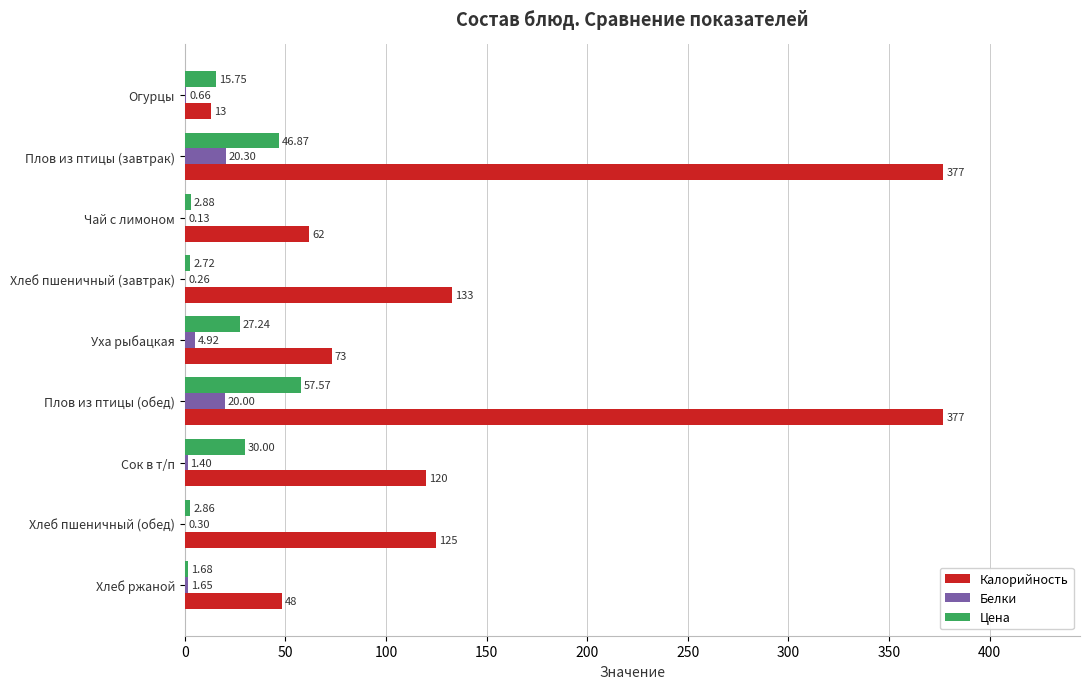

Which series has the largest total across all categories?

Калорийность